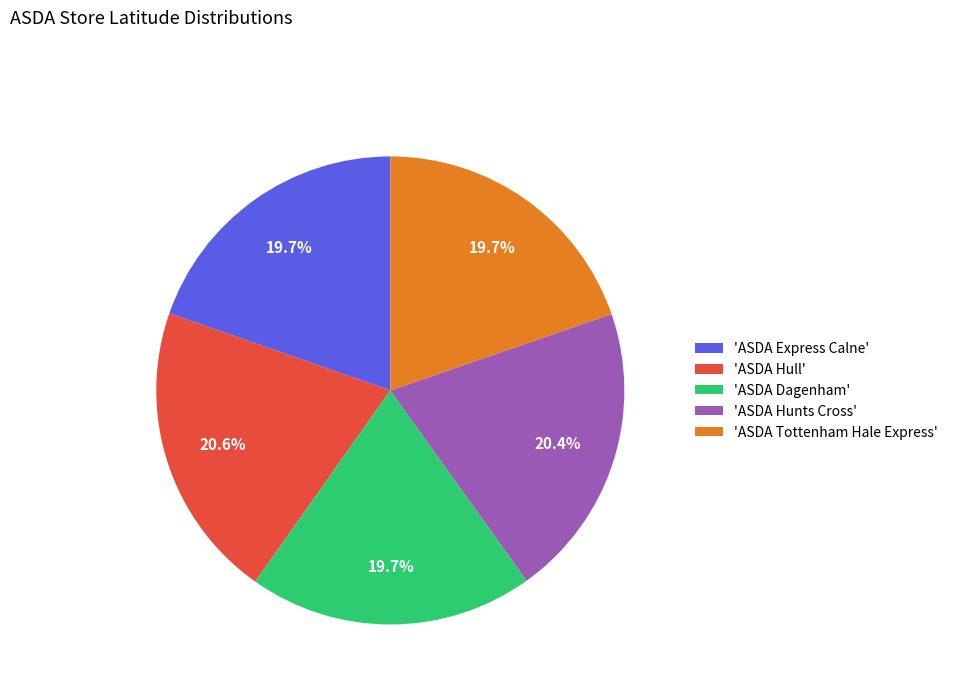

Is the sum of 'ASDA Hunts Cross' and 'ASDA Express Calne' greater than half?

No